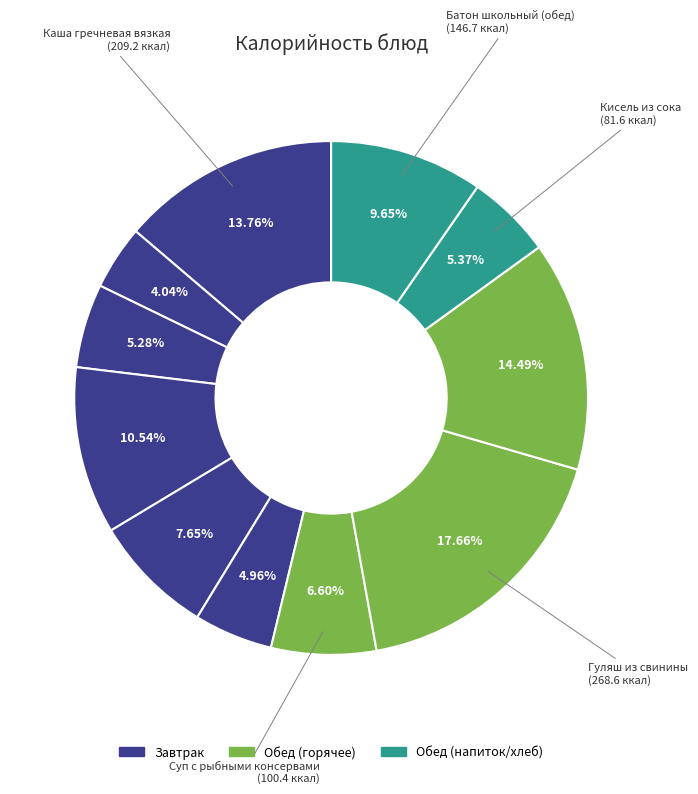

Rank the categories by value from lowest to highest.

Чай с шиповником, Икра кабачковая, Батон школьный (завтрак), Кисель из сока, Суп с рыбными консервами, Молоко, Батон школьный (обед), Блинчики с повидлом, Каша гречневая вязкая, Каша ячневая рассыпчатая, Гуляш из свинины